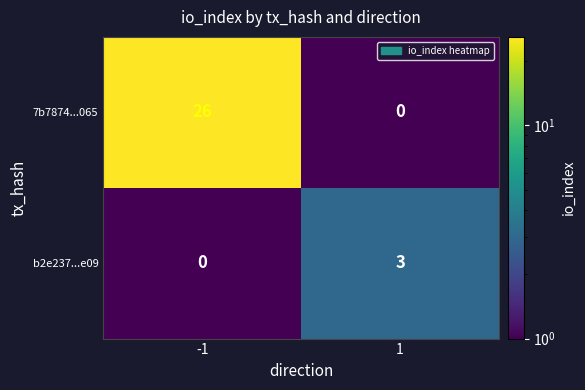

Is it true that 7b7874...065 equals 10 at -1?

False